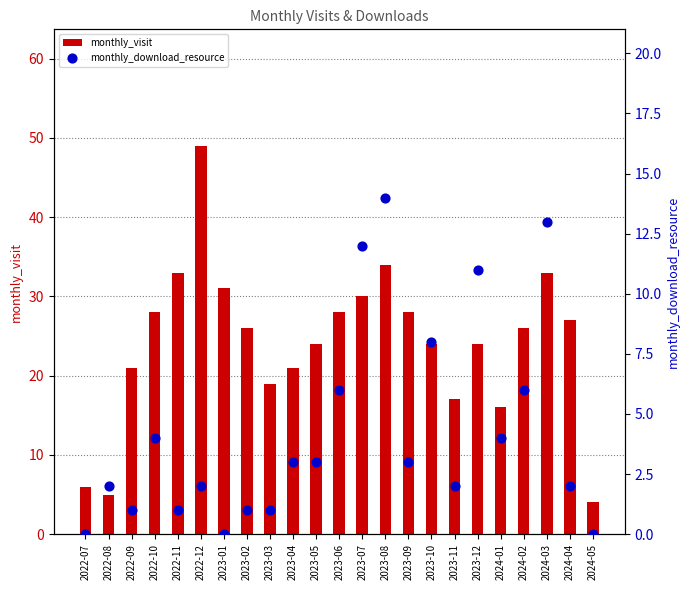

Is the value of monthly_visit at 2022-11 greater than the value of monthly_download_resource at 2024-03?

Yes